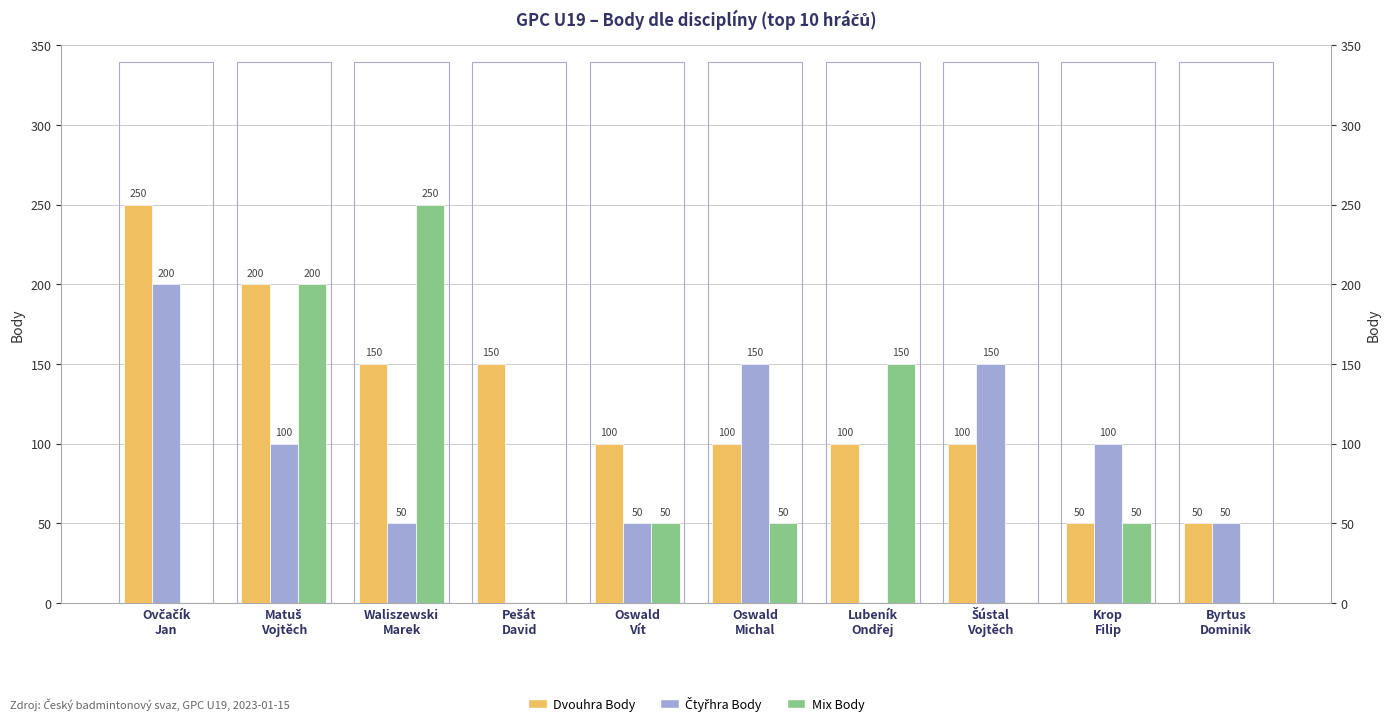

At which label does Mix Body reach its minimum?

Ovčačík
Jan